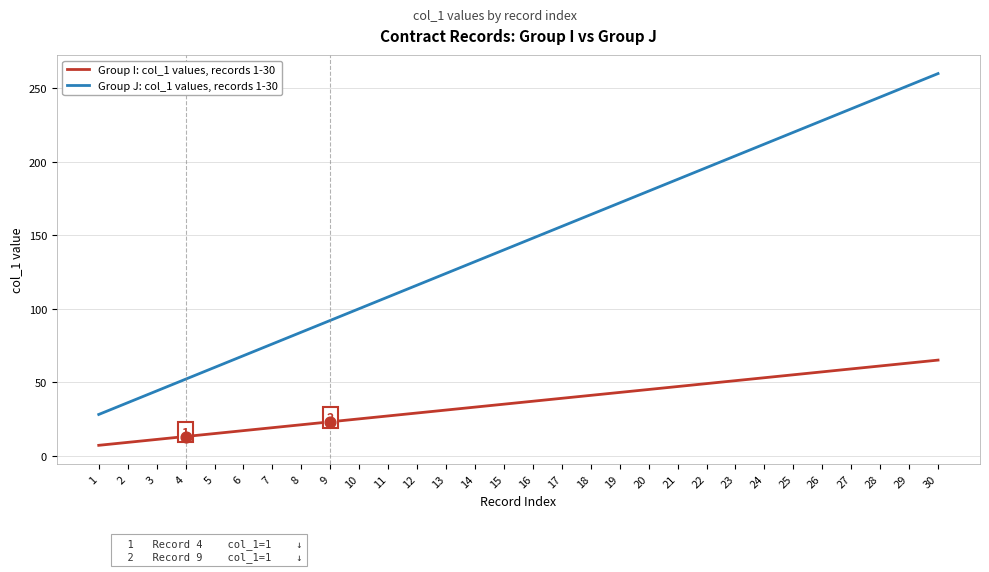

Which series changed the most between 8 and 18?

Group J: col_1 values, records 1-30